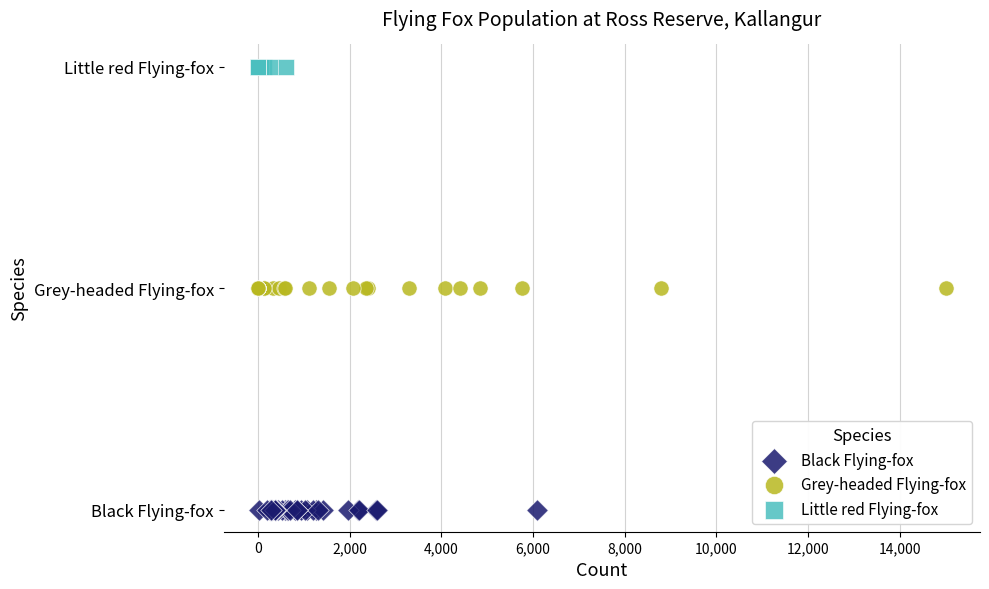

What are all the series names shown in the legend?

Black Flying-fox, Grey-headed Flying-fox, Little red Flying-fox